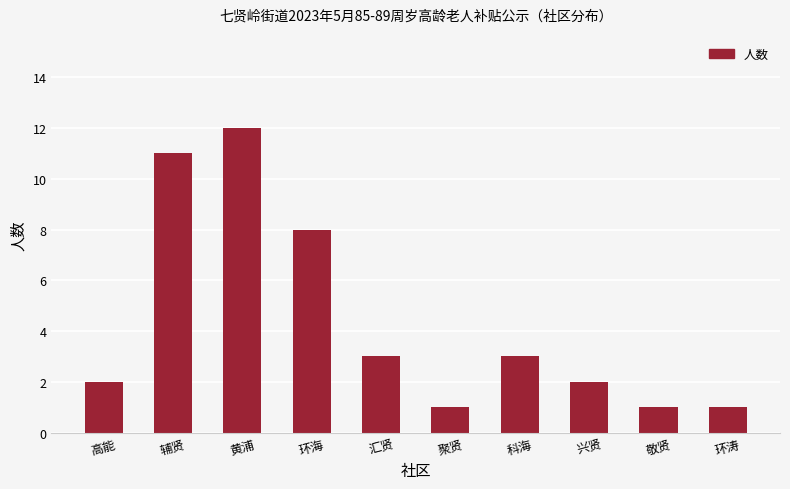

Between 辅贤 and 高能, which is larger?

辅贤